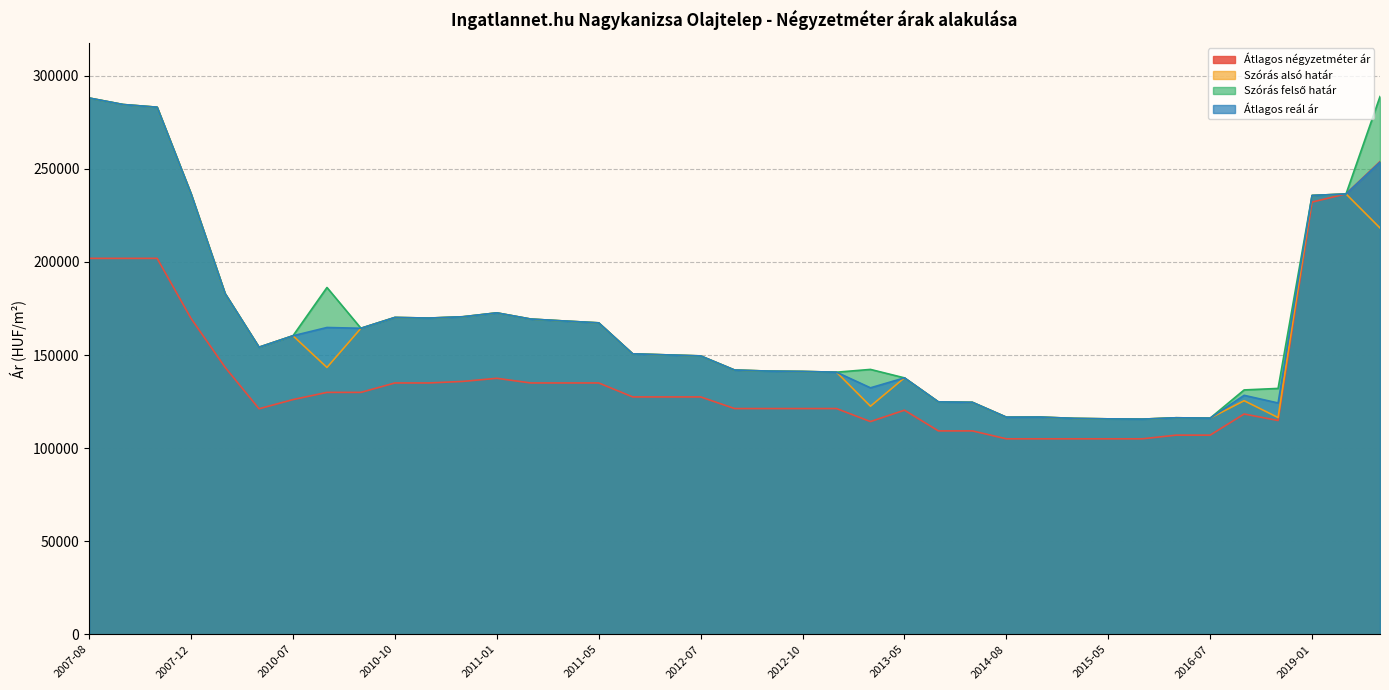

At which label does Szórás felső határ reach its minimum?

2015-06